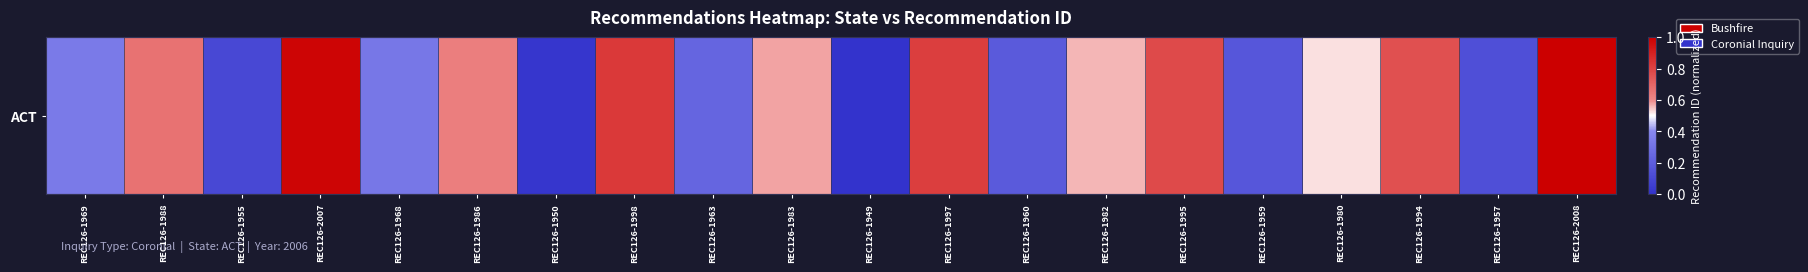

Count the number of values greater than 0.

19